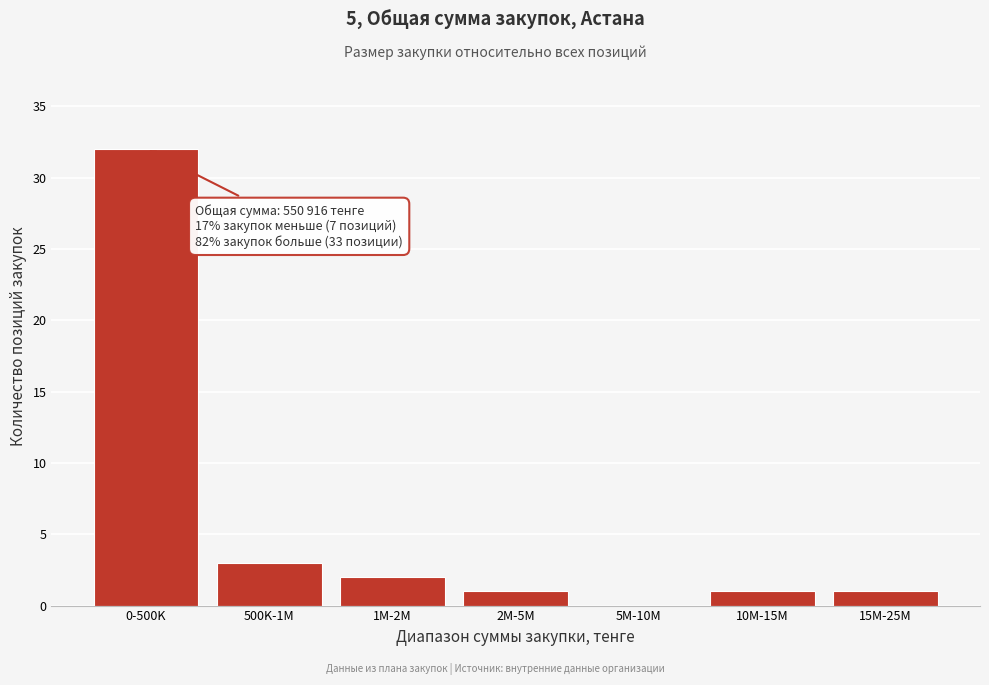

Reading left to right, extract all data points from this chart.

0-500K=32	500K-1M=3	1M-2M=2	2M-5M=1	5M-10M=0	10M-15M=1	15M-25M=1